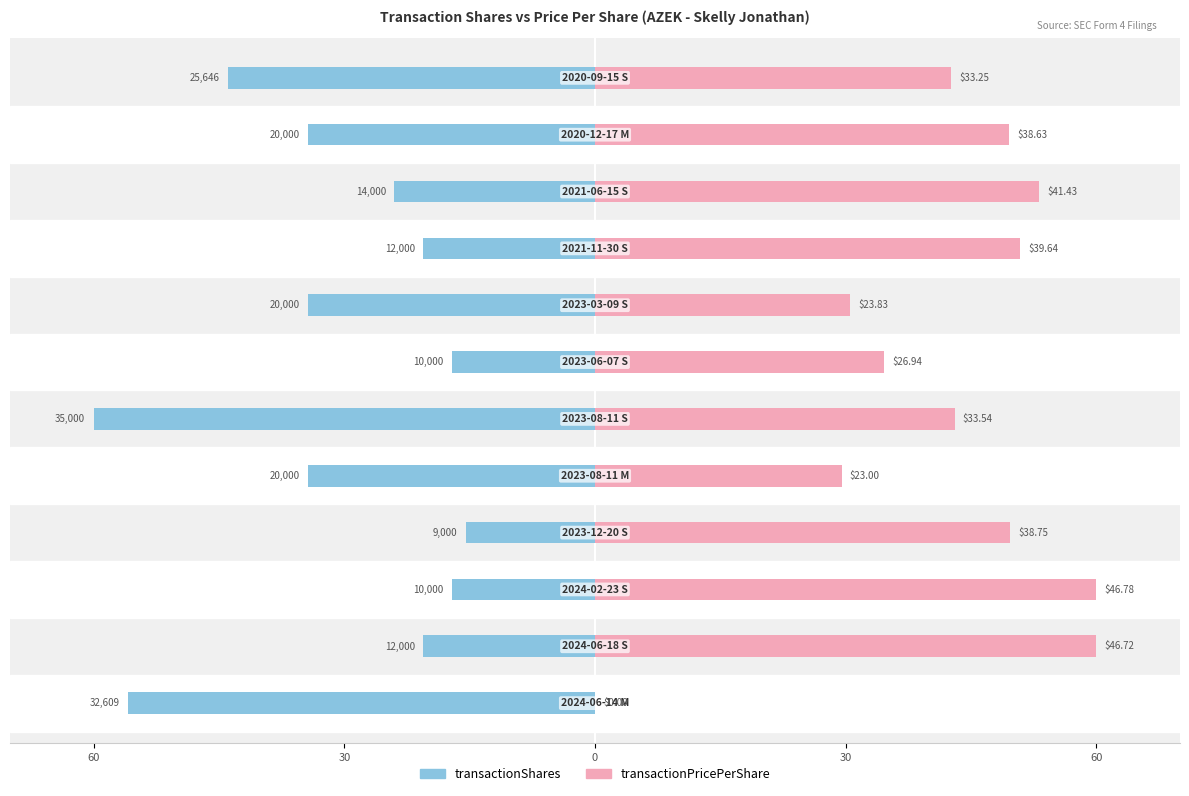

Reading left to right, extract all data points from this chart.

transactionShares: -55.9	-20.6	-17.1	-15.4	-34.3	-60.0	-17.1	-34.3	-20.6	-24.0	-34.3	-44.0
transactionPricePerShare: 0.0	59.9	60.0	49.7	29.5	43.0	34.6	30.6	50.8	53.1	49.5	42.6